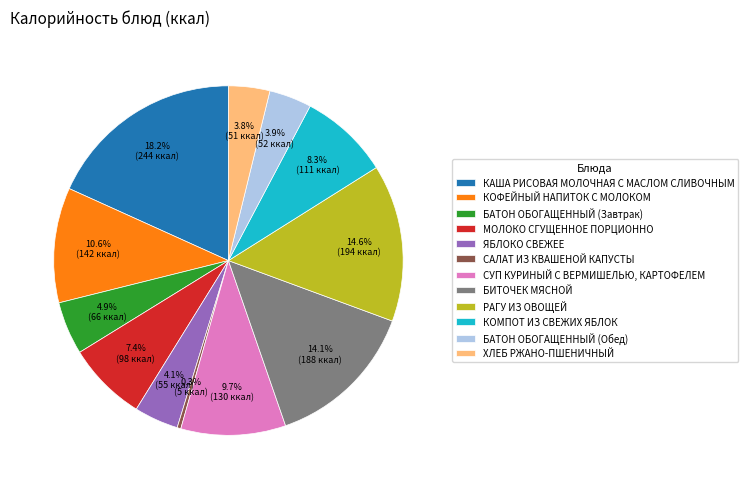

Is there a majority slice in this chart?

No